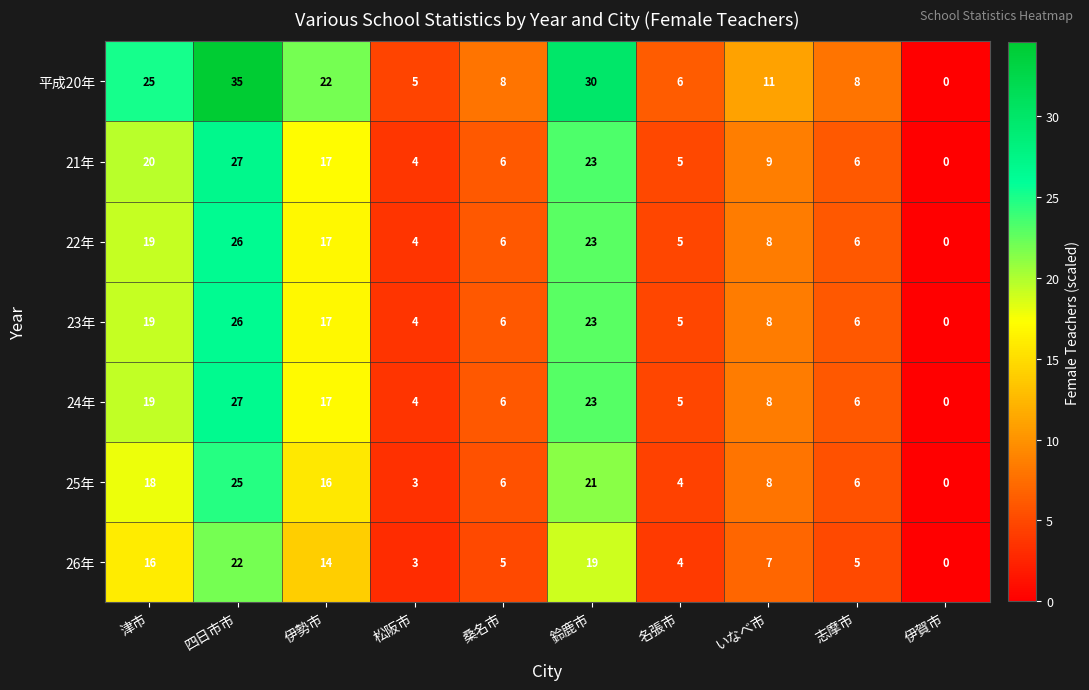

The value of 23年 at 桑名市 is 9. True or false?

False